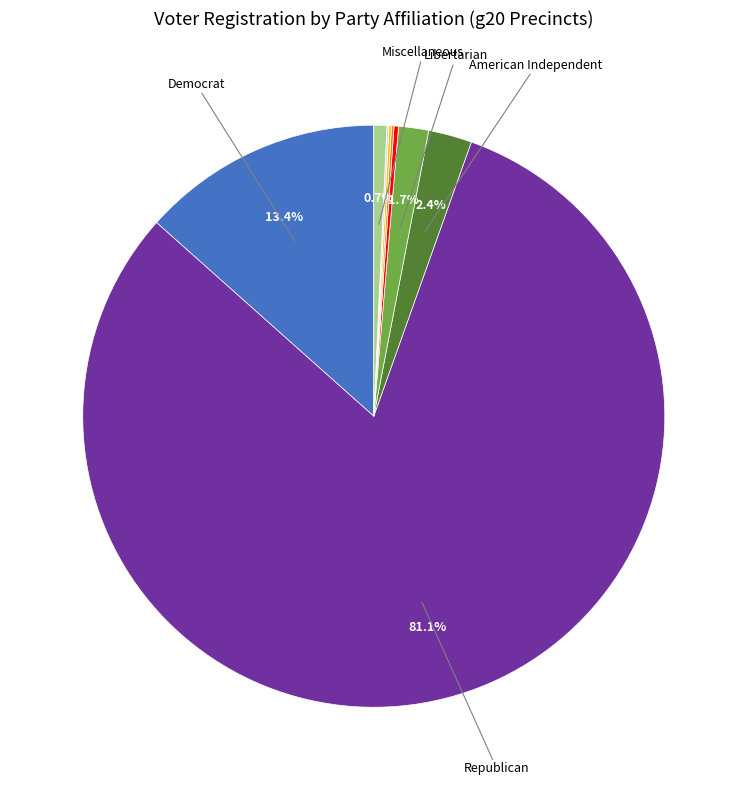

Is there a majority slice in this chart?

Yes